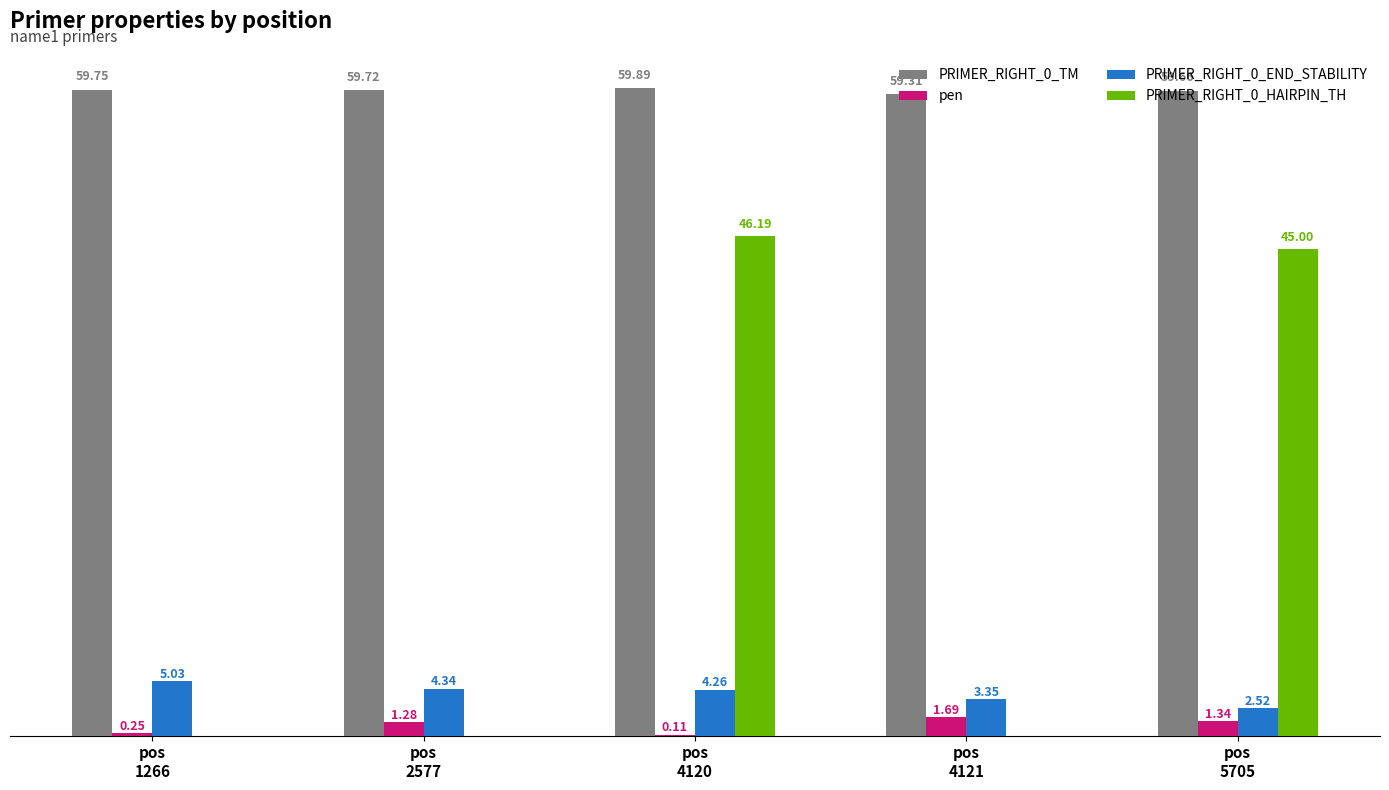

Where does the pen series first go above 1?

pos
2577